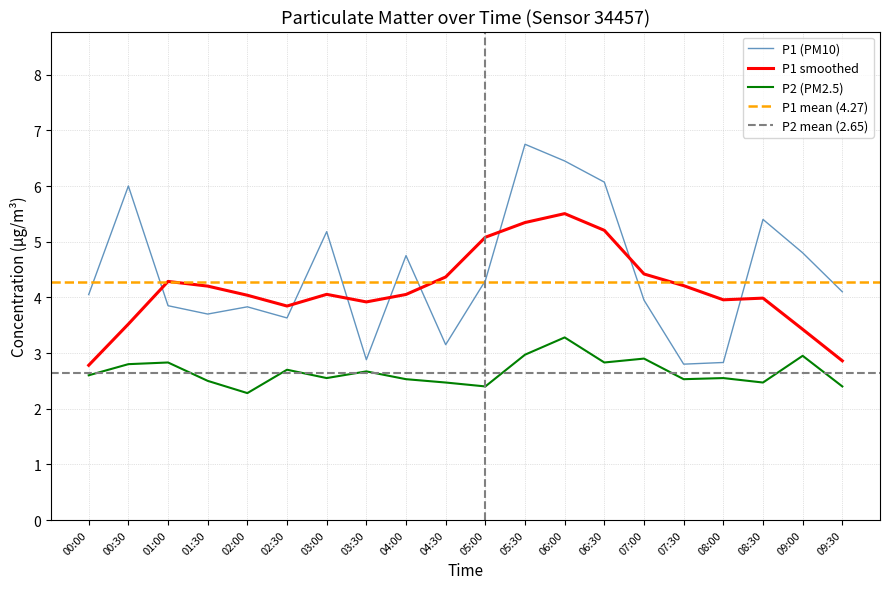

Rank the series at 04:00 from highest to lowest value.

P1, P2